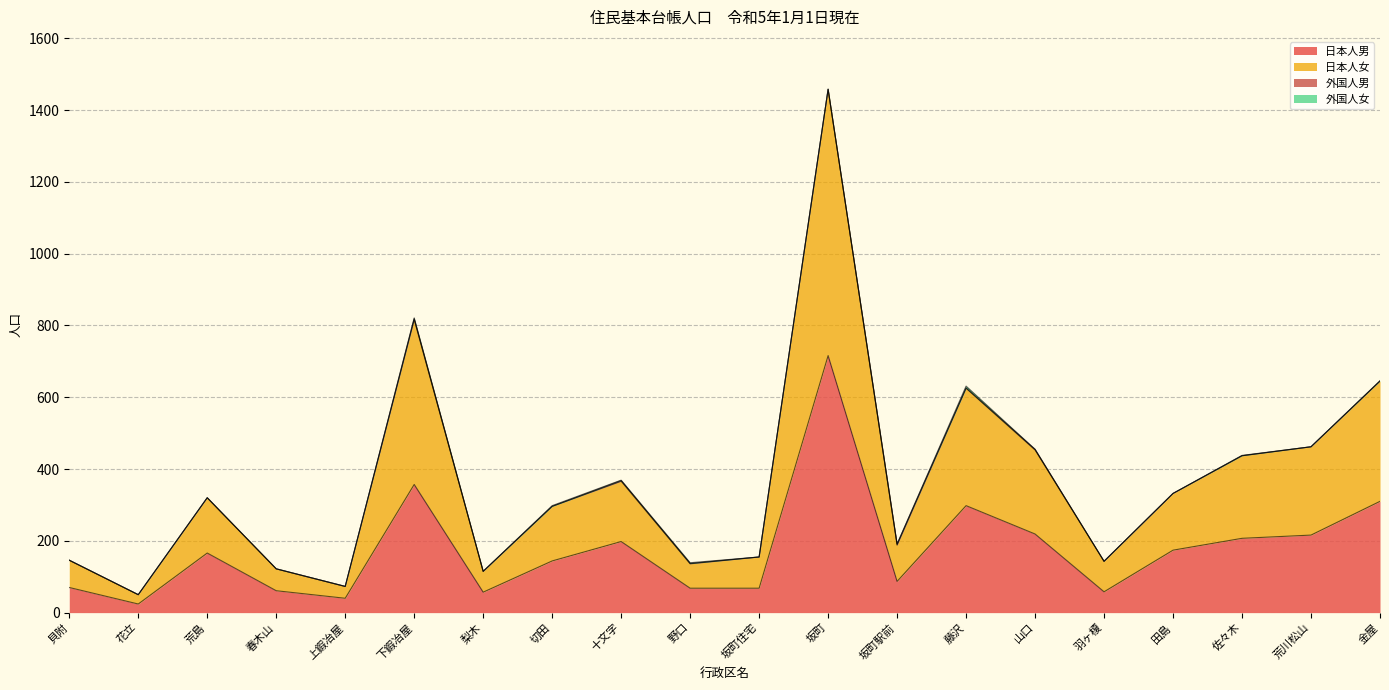

True or false: 日本人女 and 日本人男 intersect in this chart.

False